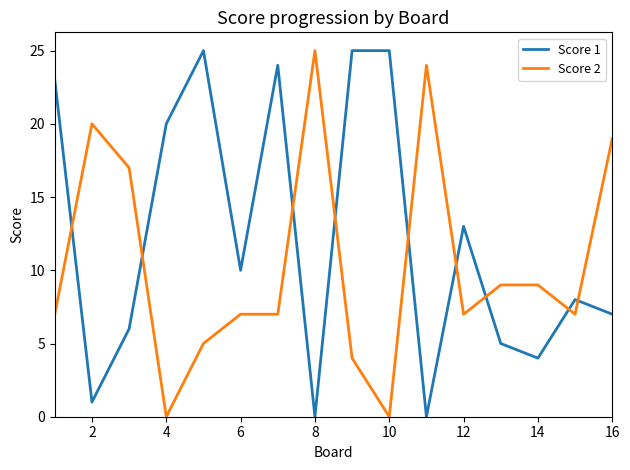

True or false: Score 1 and Score 2 intersect in this chart.

True